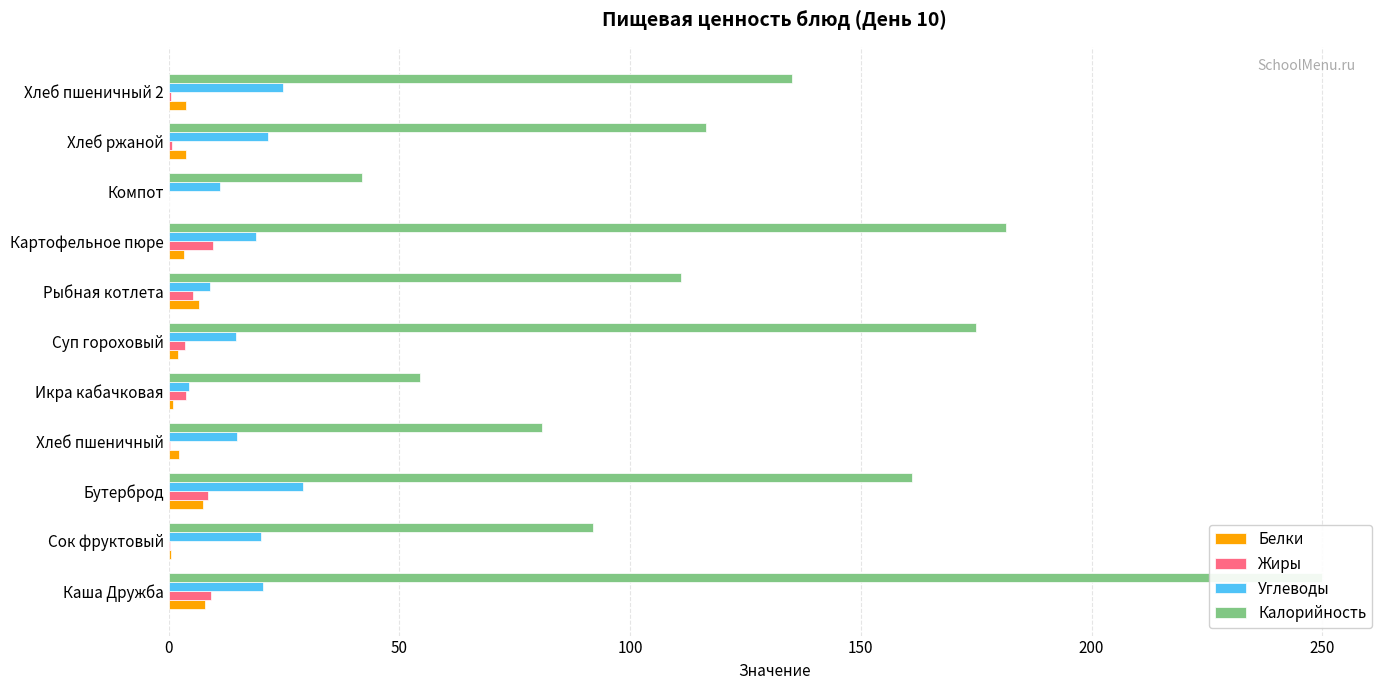

At Рыбная котлета, list the series in order from smallest to largest.

Жиры, Белки, Углеводы, Калорийность